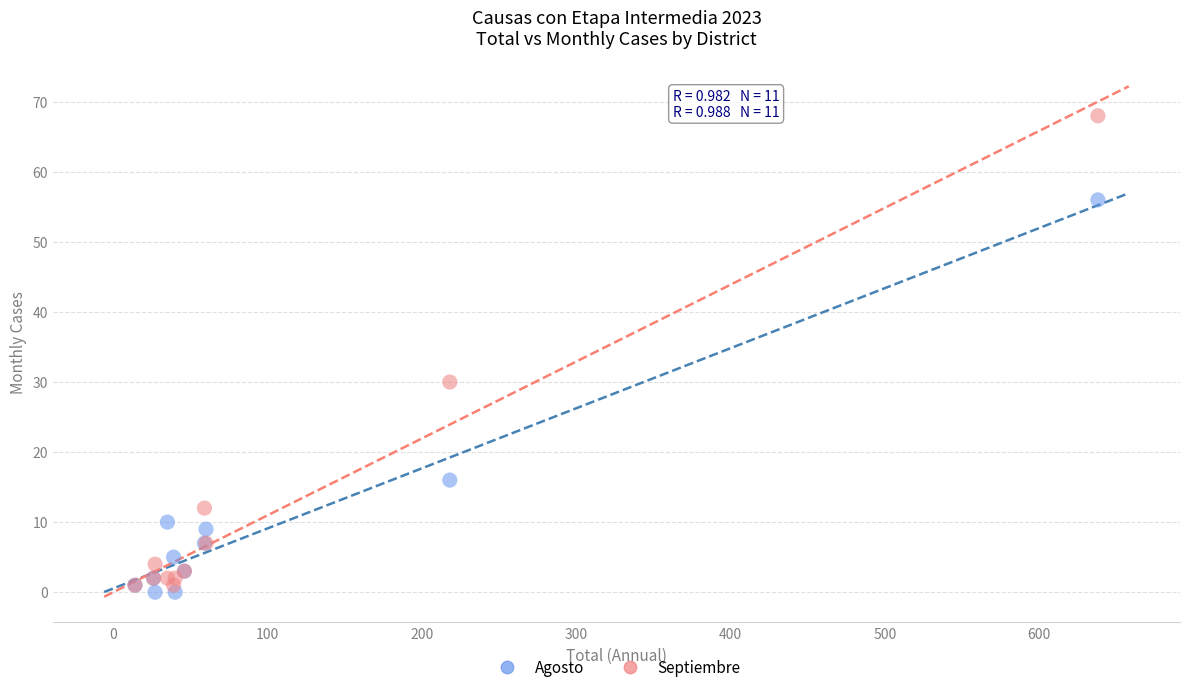

What are all the series names shown in the legend?

Agosto, Septiembre